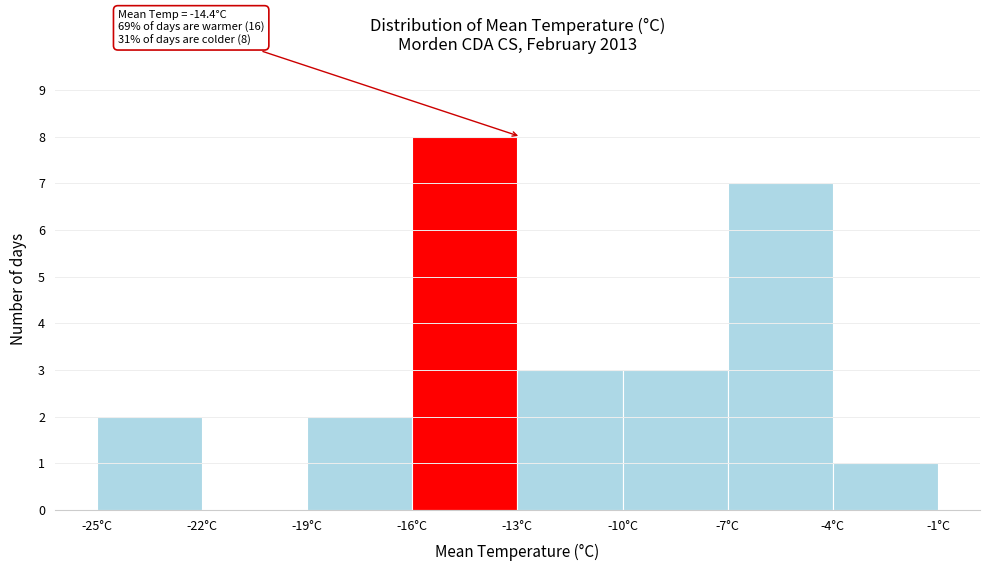

Which range on the x-axis has the tallest bar?

-16 to -13